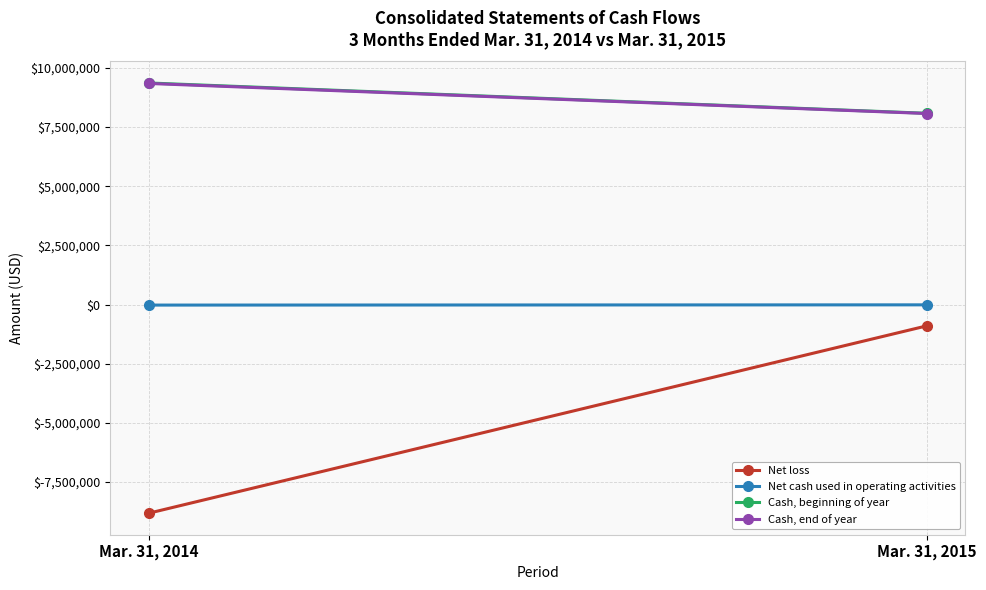

The value of Net loss at Mar. 31, 2015 is -214606. True or false?

False